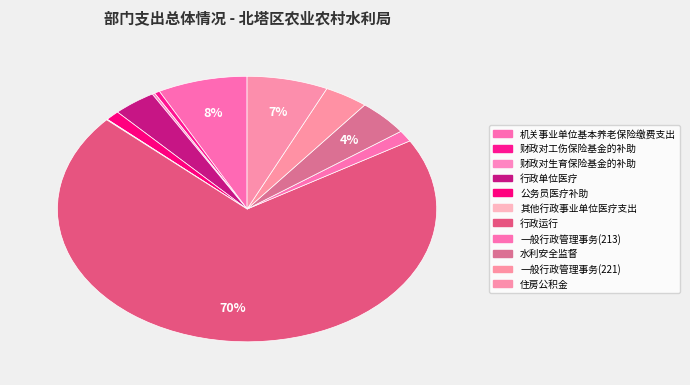

How many slices are in this pie chart?

11